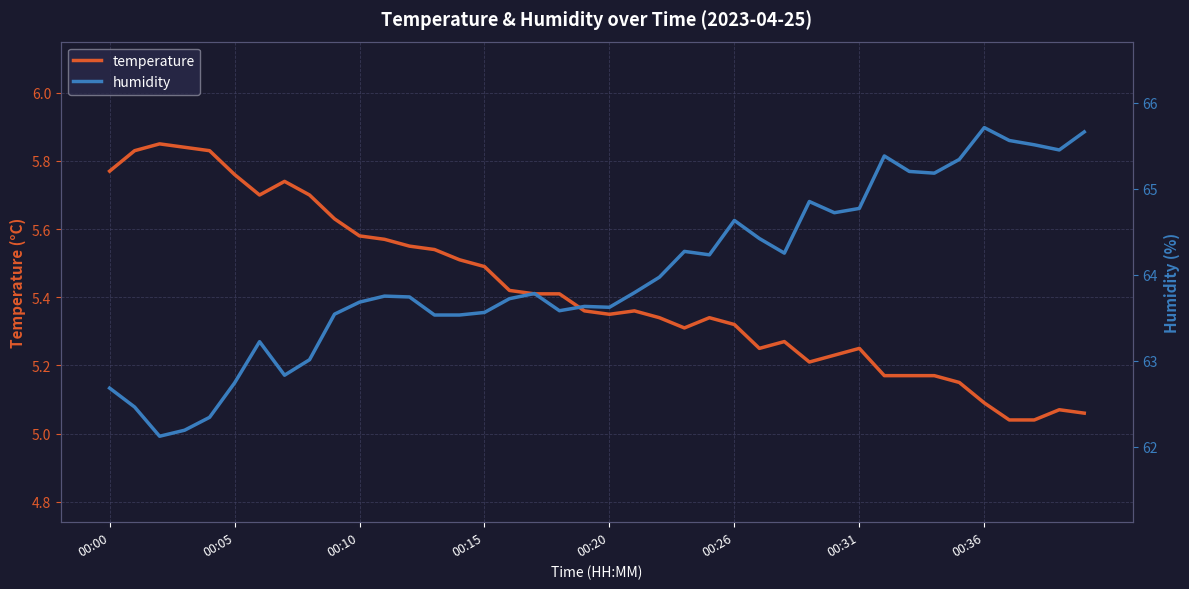

What is the difference between the maximum and second lowest values in the temperature series?

0.8